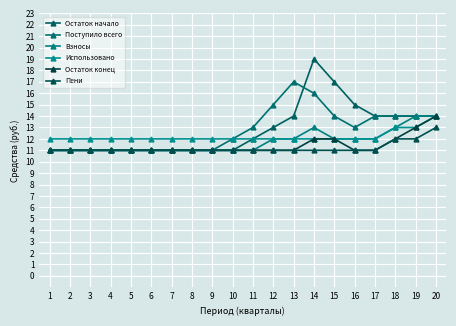

Is it true that Поступило всего equals 23 at 19?

False